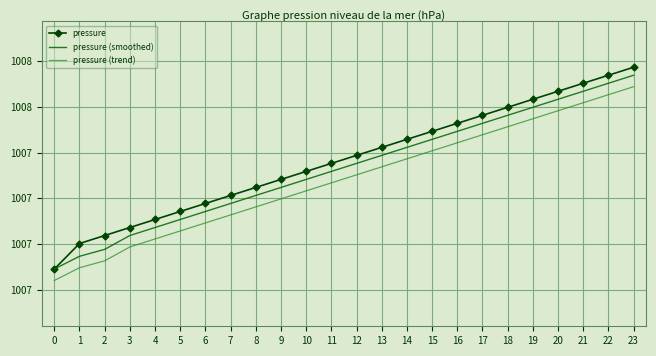

Between 9 and 10, which is larger?

10